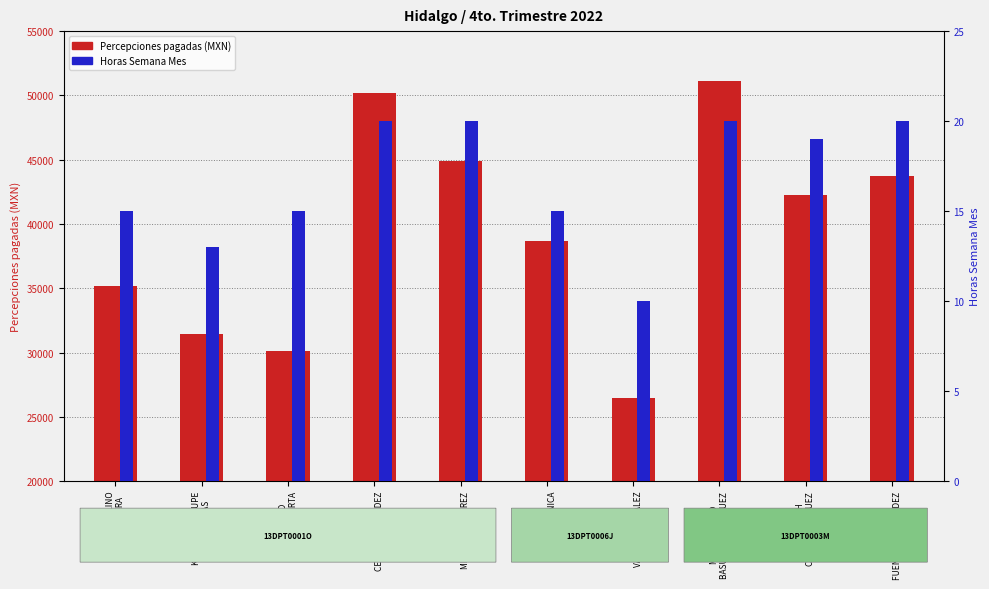

What is the label of the 1st bar from the right?

LETICIA
FUENTES HERNANDEZ